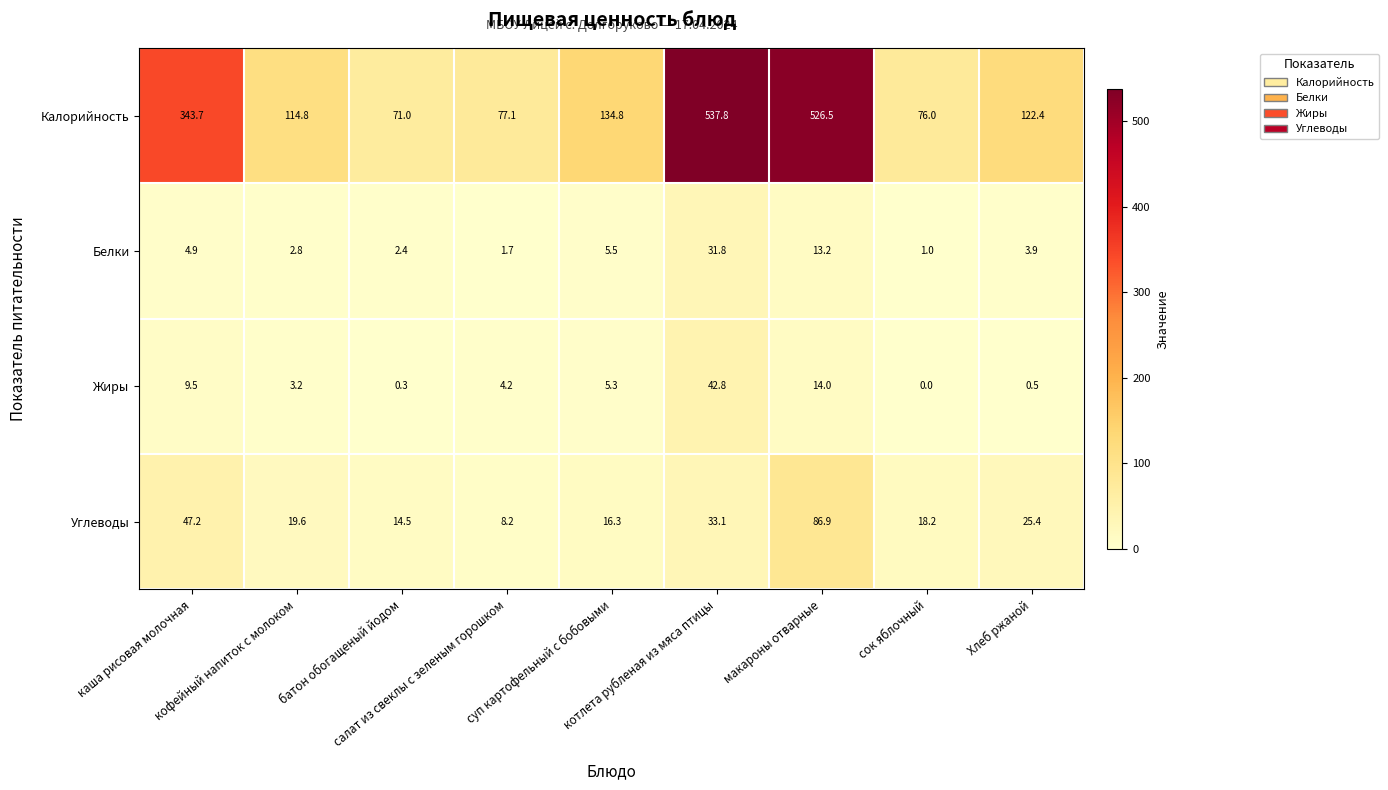

Which series has the widest spread of values?

Калорийность